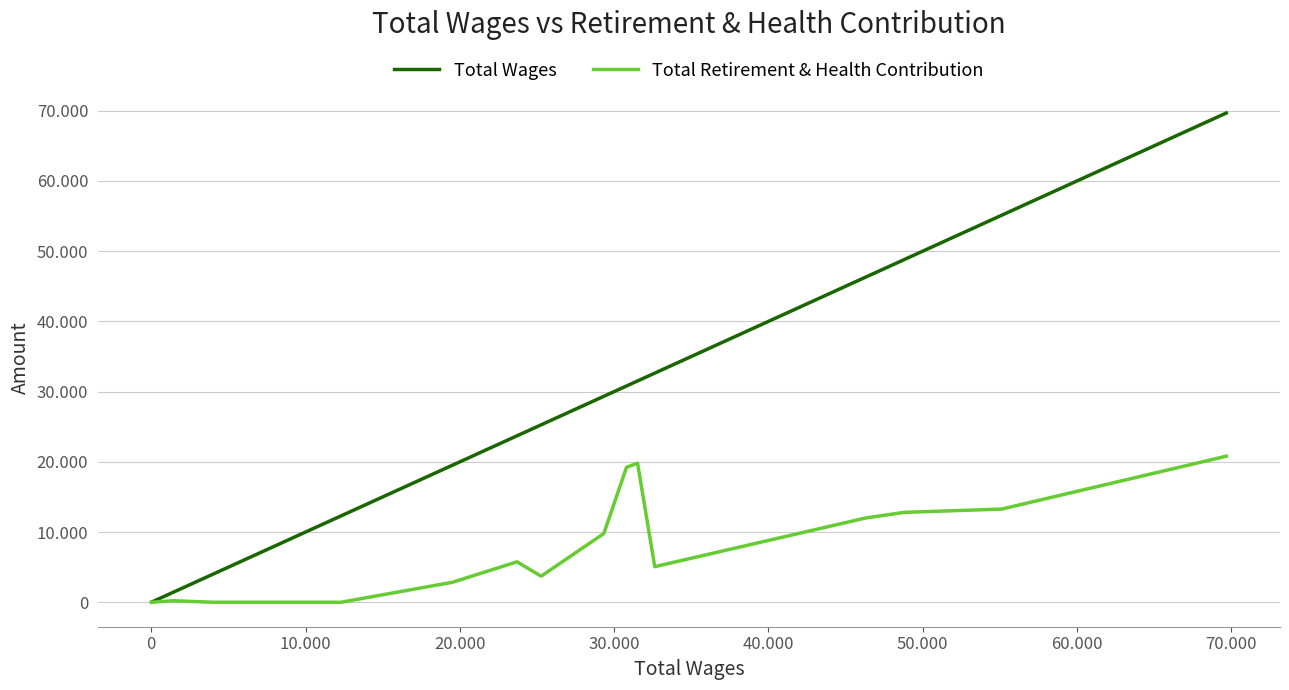

What is the highest value of the Total Retirement & Health Contribution series?

20802